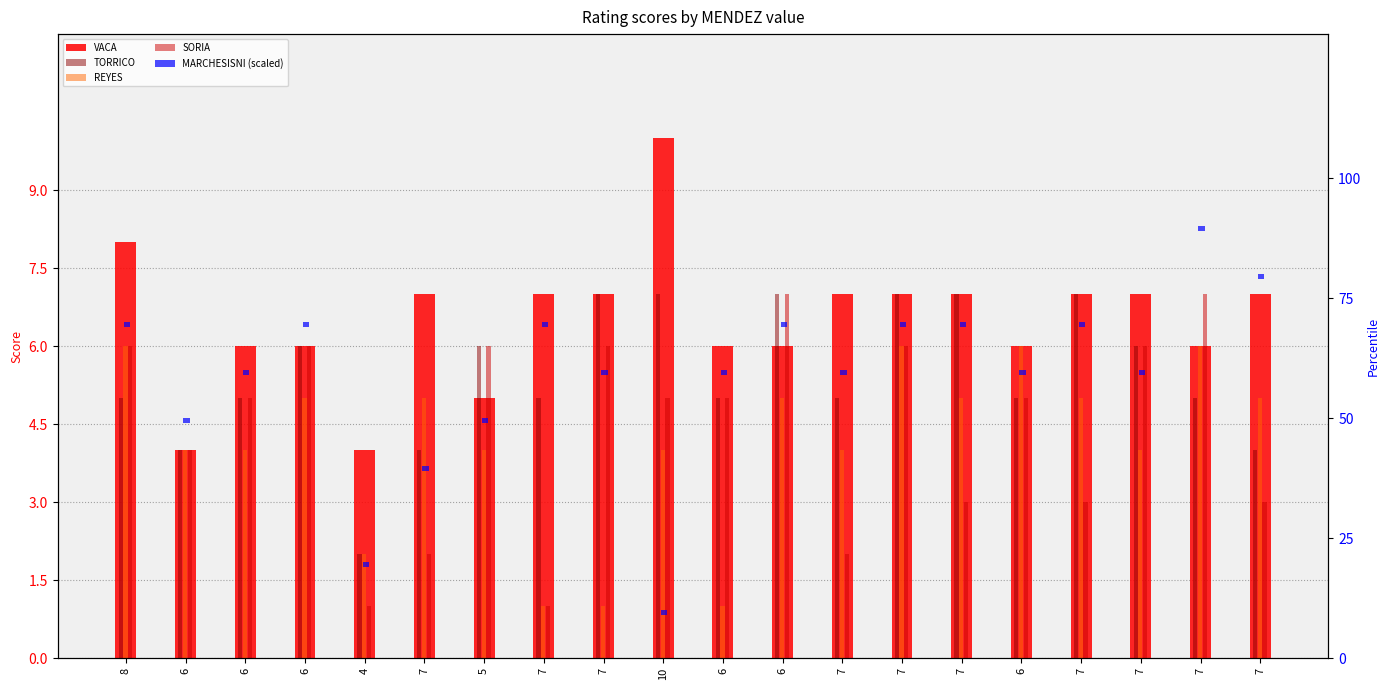

What are all the series names shown in the legend?

VACA, TORRICO, REYES, SORIA, MARCHESISNI (scaled)